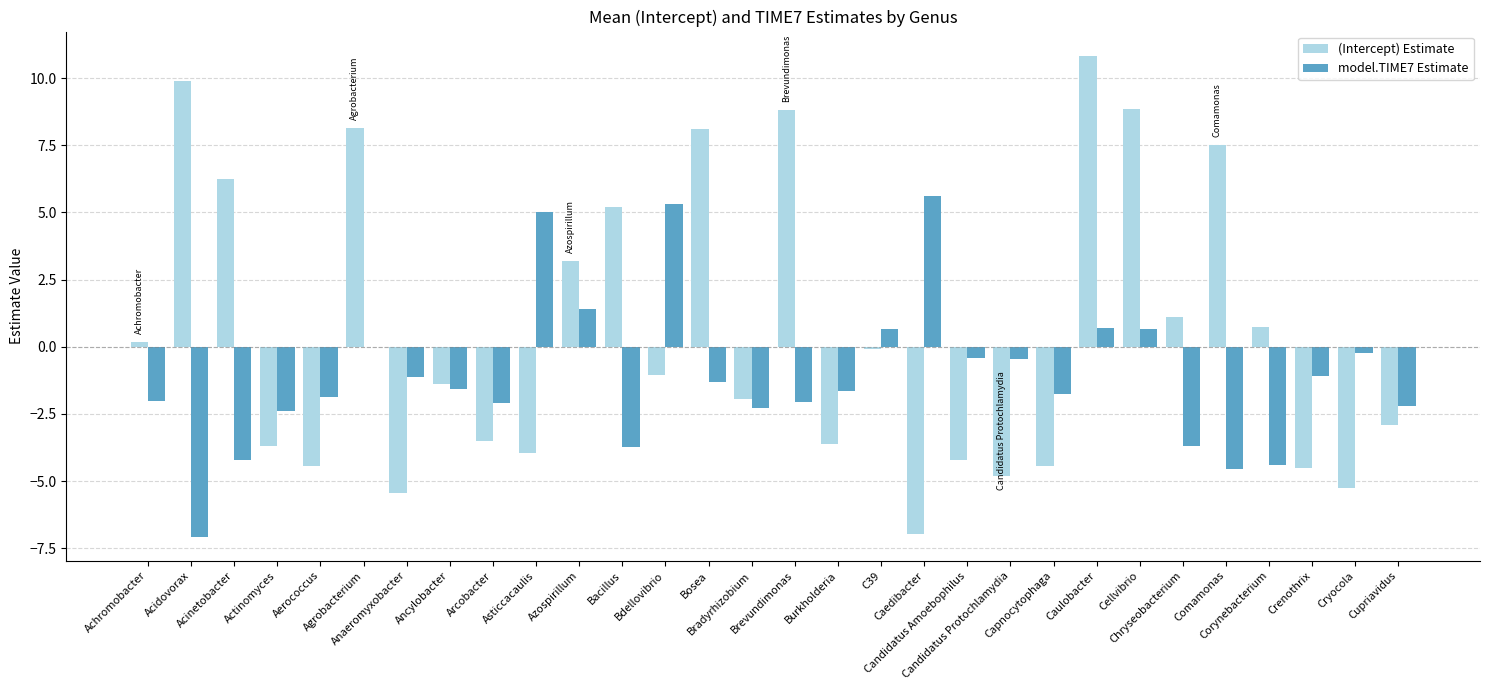

Are the bars grouped side by side (vs. stacked)?

Yes